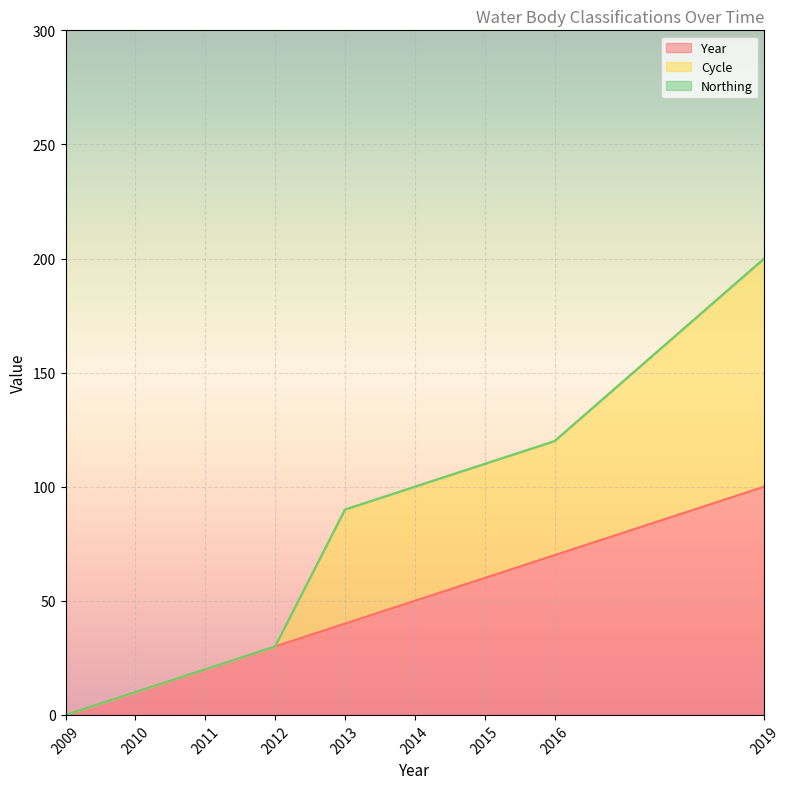

What is the maximum value for Year?

100